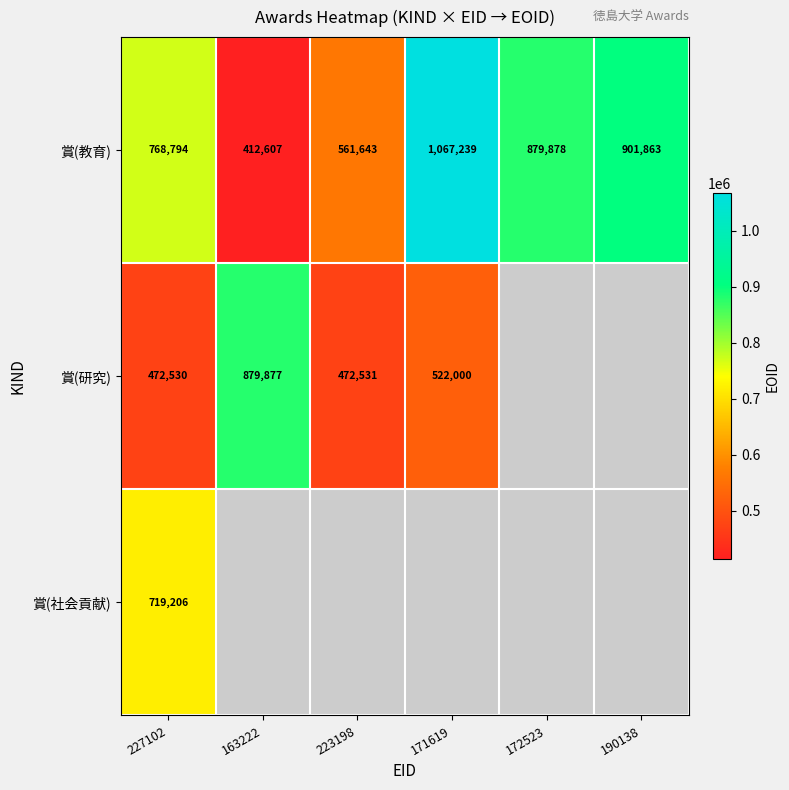

True or false: 賞(研究) has a value of 472531 at 223198.

True